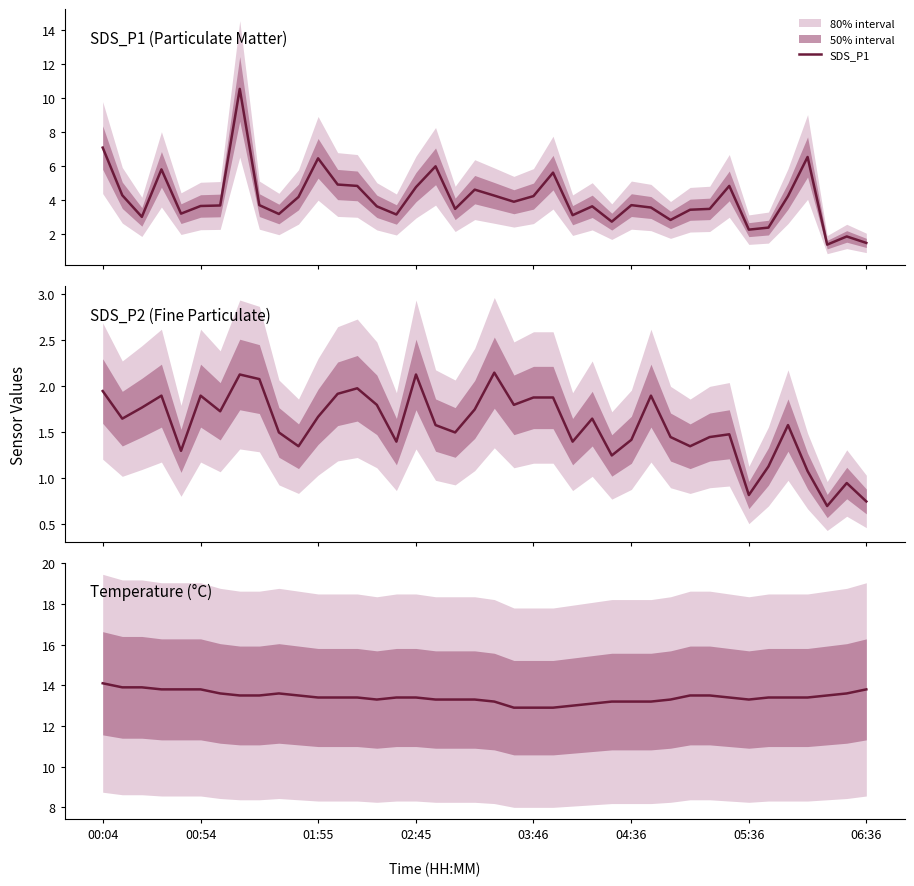

At 01:55, list the series in order from smallest to largest.

SDS_P2, SDS_P1, Temp